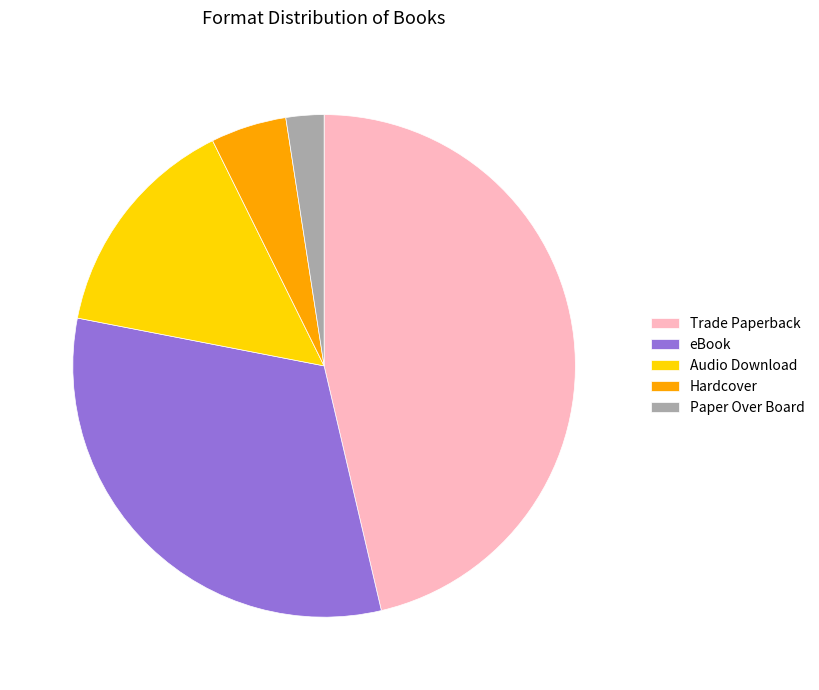

True or false: eBook accounts for 32% of the total.

True